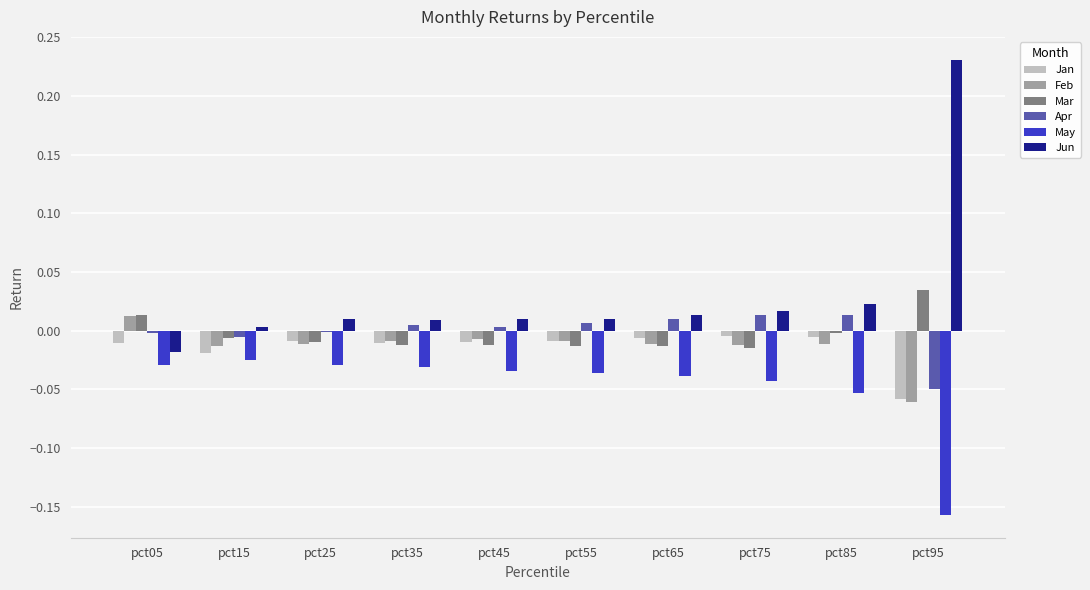

Does the chart contain stacked bars?

No